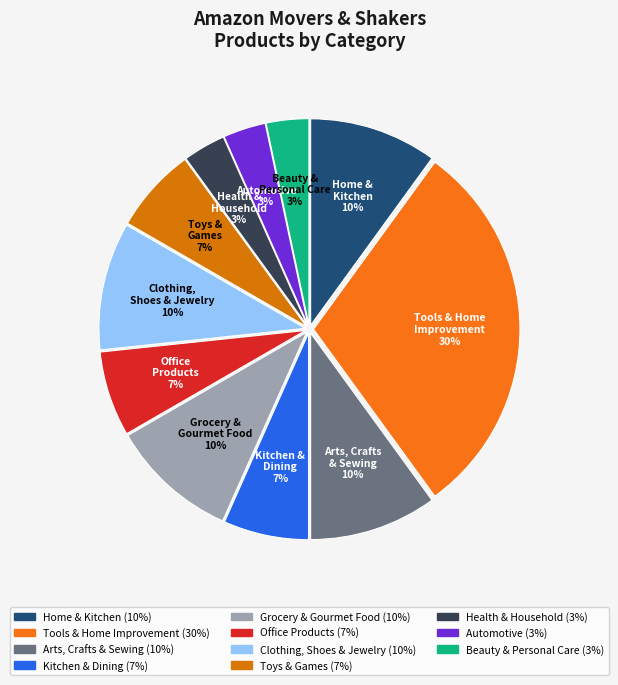

How many segments does this pie chart have?

11